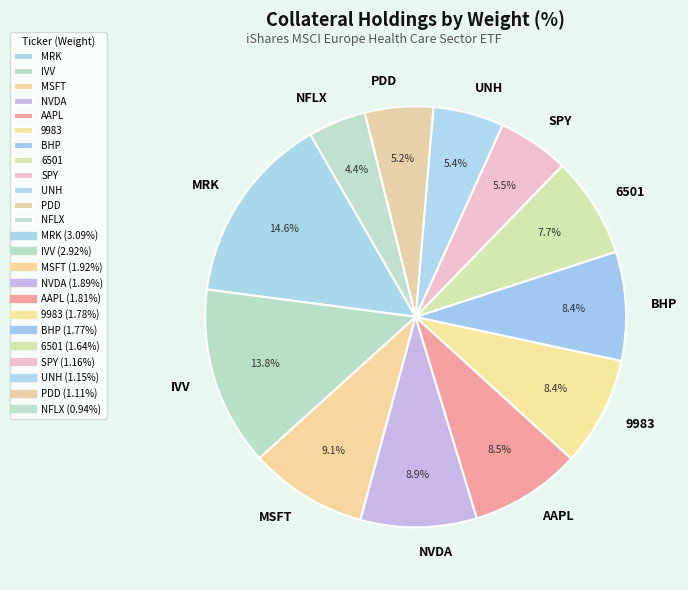

How many slices are in this pie chart?

12